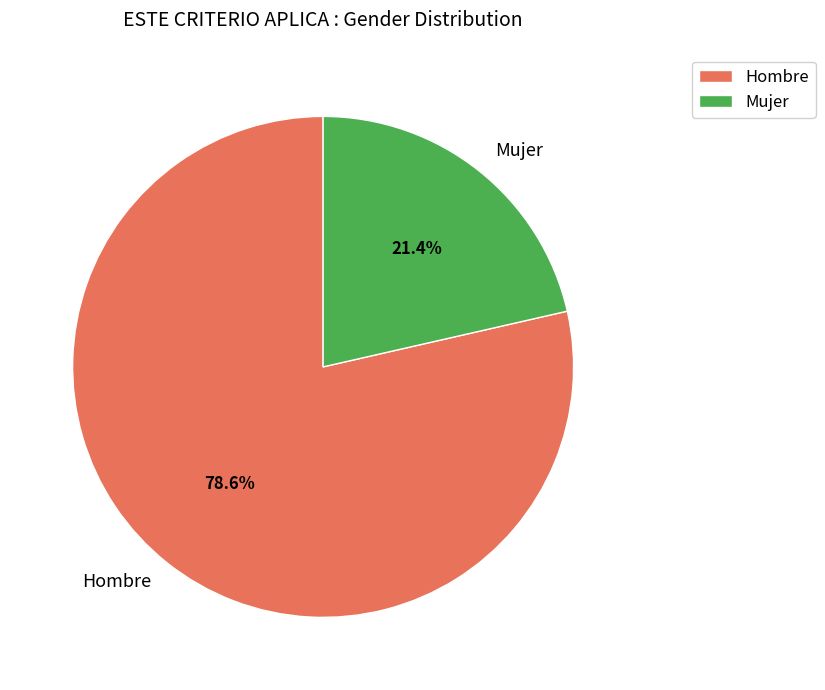

How many segments does this pie chart have?

2